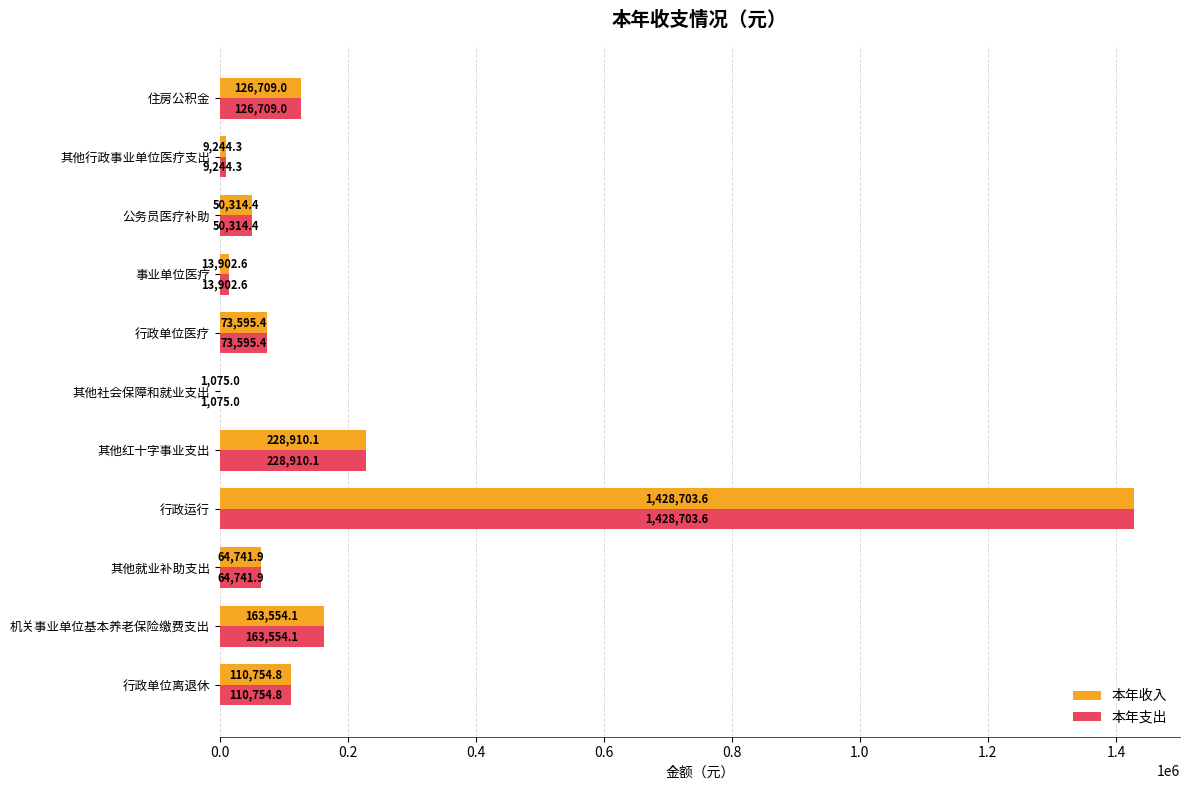

What is the maximum value shown in the chart?

1428703.6